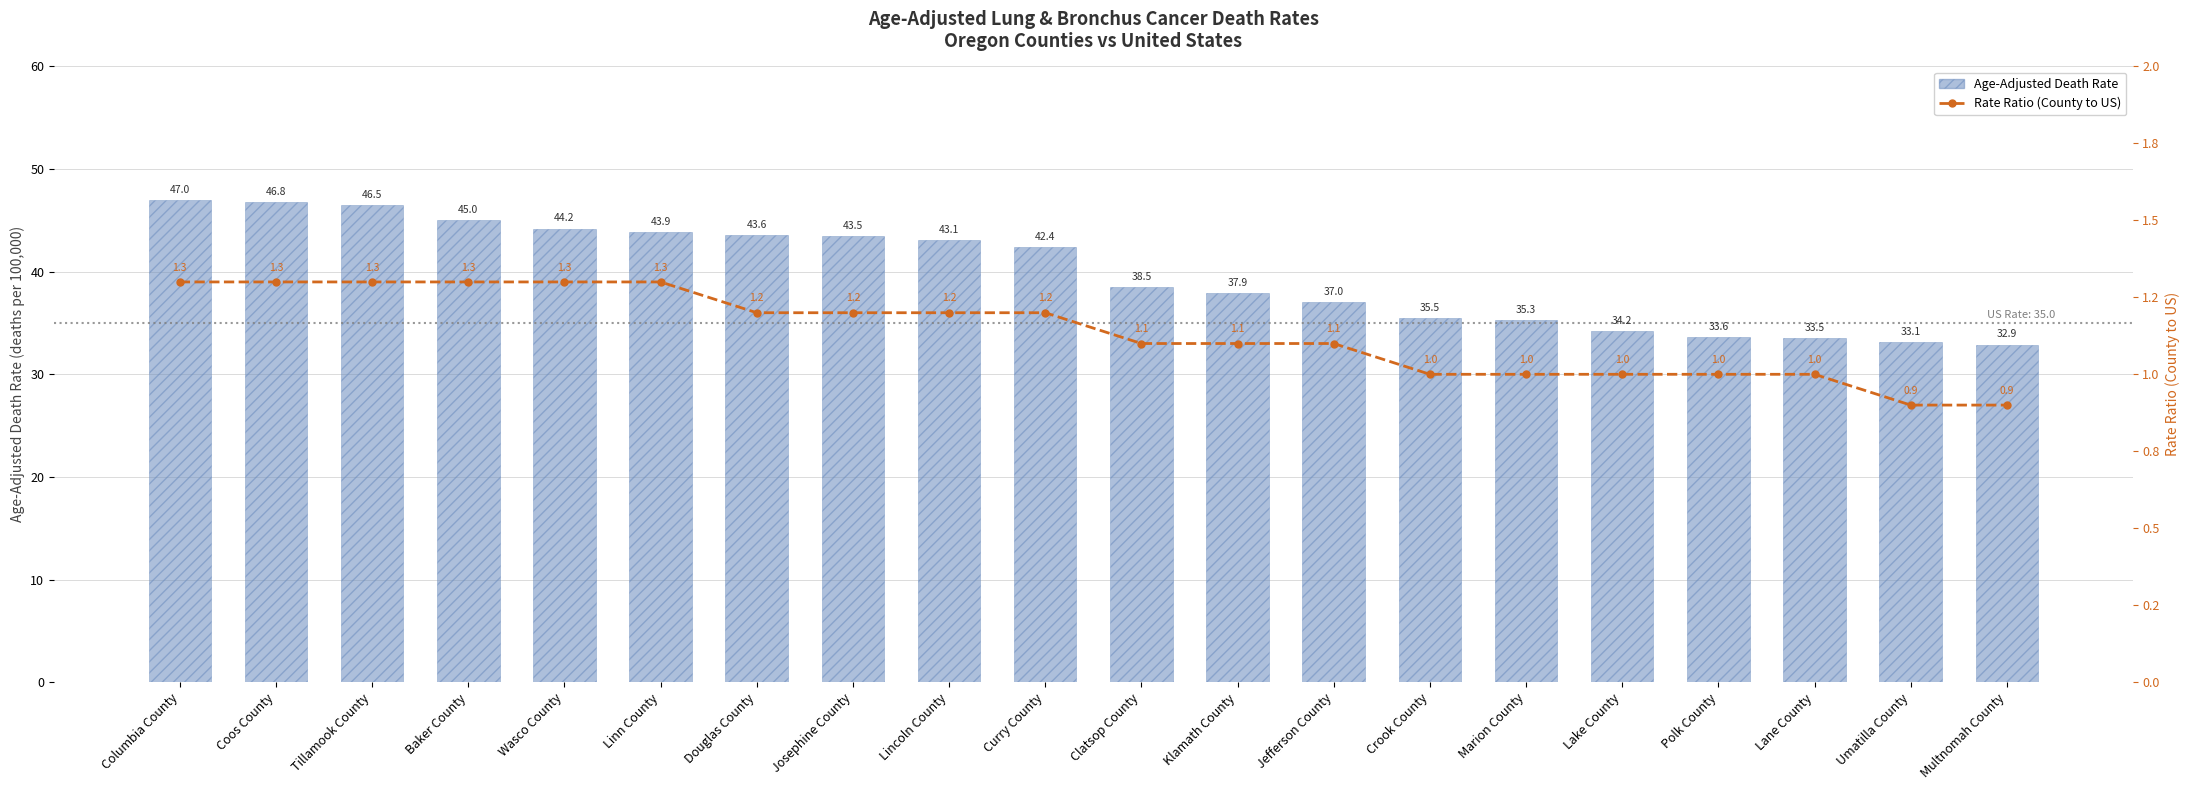

The value of Rate Ratio (County to US) at Marion County is 1.0. True or false?

True